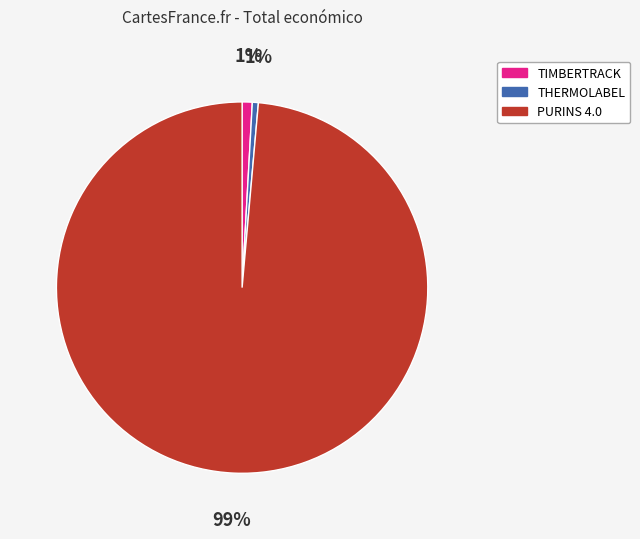

Is the sum of PURINS 4.0 and THERMOLABEL greater than half?

Yes